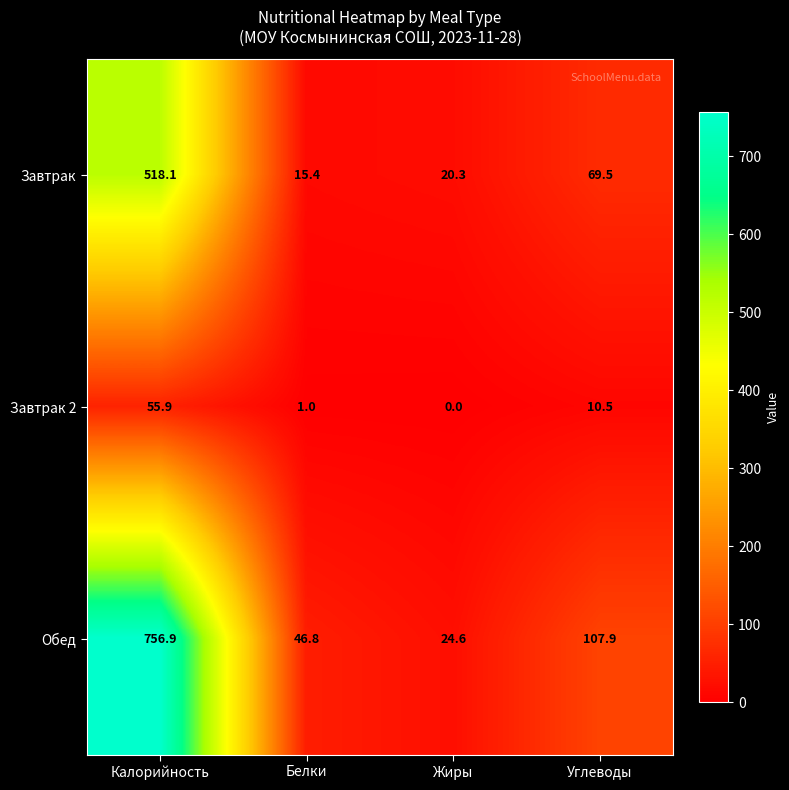

List the series in order of their overall mean, lowest first.

Завтрак 2, Завтрак, Обед